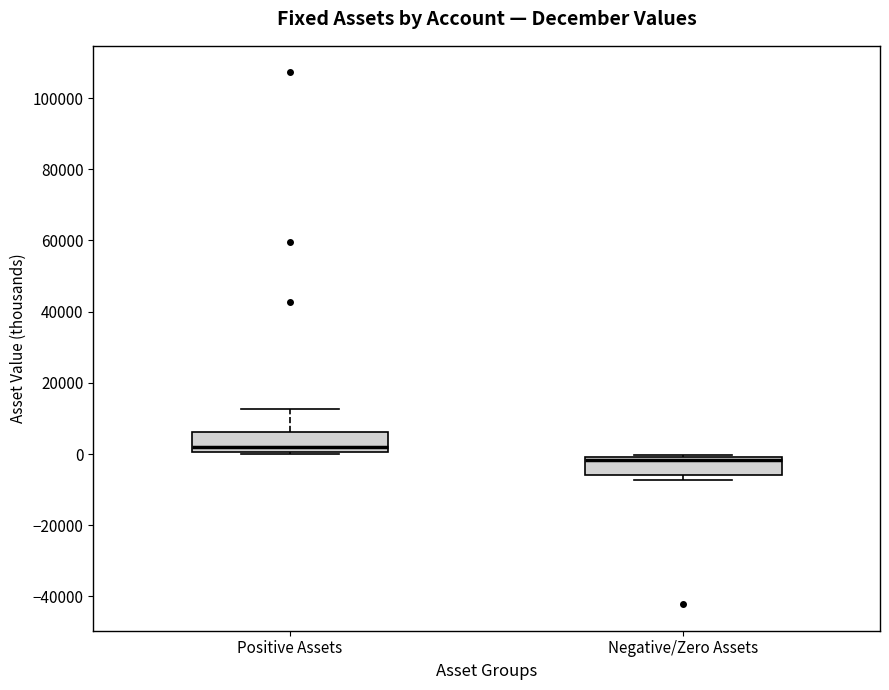

Reading left to right, read every box against the y-axis: the position of its median line, the range the box covers, and the ends of its whiskers. The values are not printed on the chart, so give them approximately, as read against the axis.

Positive Assets: median 2000, box 0 to 6000, whiskers 0 (just below the box's lower edge) to 12000
Negative/Zero Assets: median -2000, box -6000 to 0, whiskers -8000 to 0